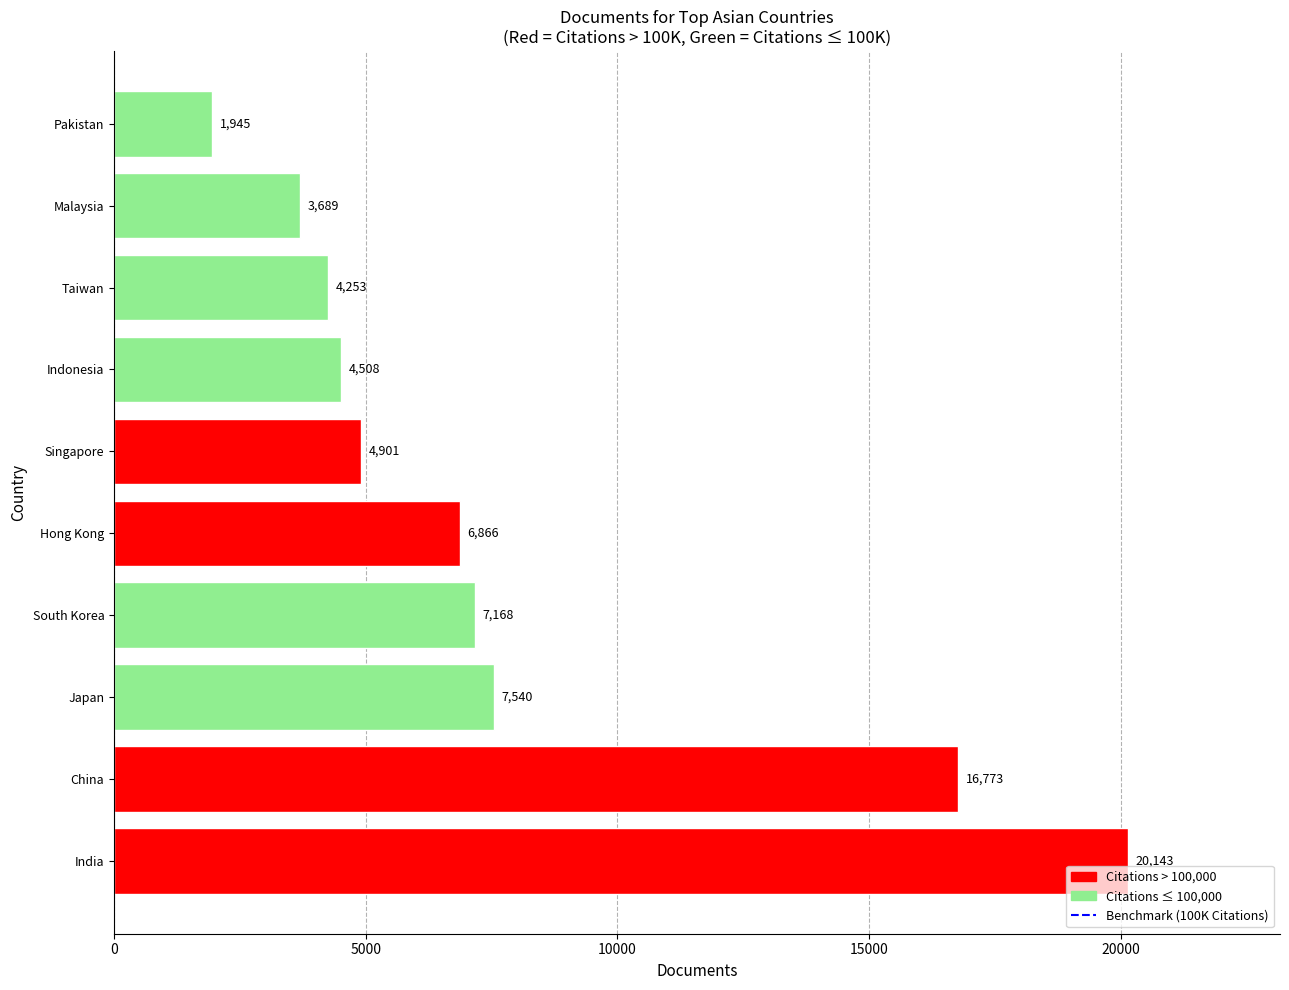

Which has a higher value, Malaysia or Singapore?

Singapore